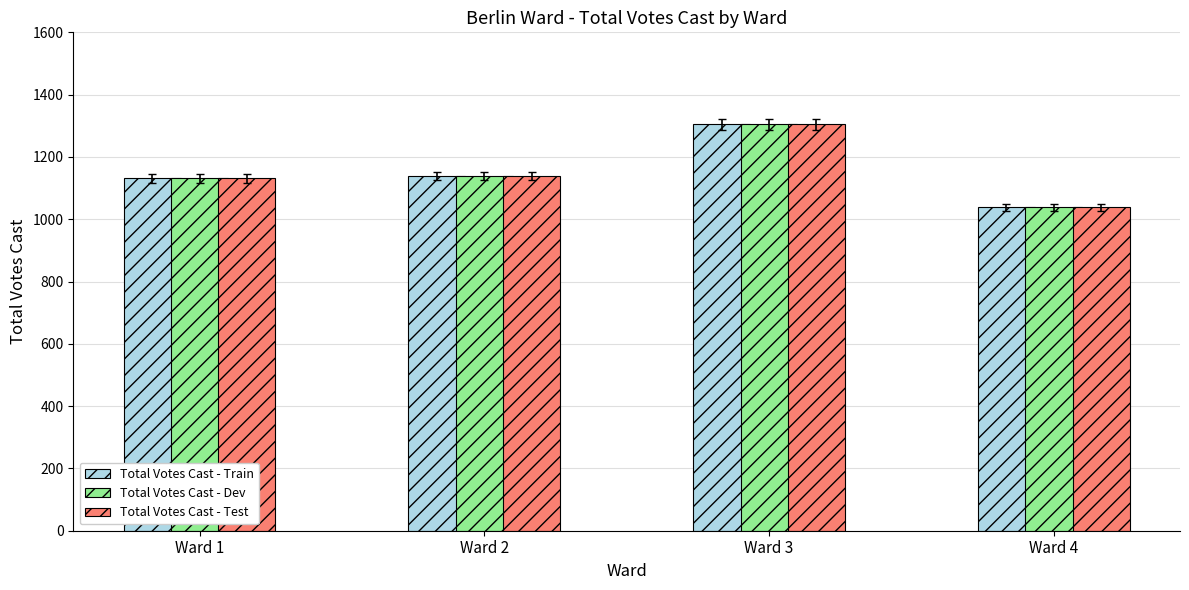

Is it true that Total Votes Cast - Test equals 1305 at Ward 3?

True